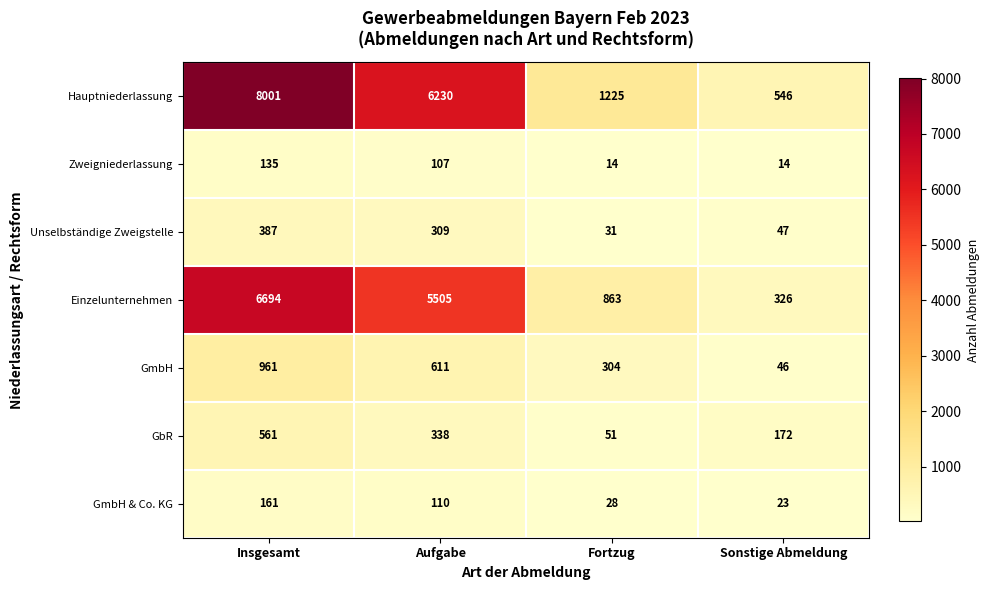

Reading left to right, list all the values displayed in this chart.

Hauptniederlassung: 8001	6230	1225	546
Zweigniederlassung: 135	107	14	14
Unselbständige Zweigstelle: 387	309	31	47
Einzelunternehmen: 6694	5505	863	326
GmbH: 961	611	304	46
GbR: 561	338	51	172
GmbH & Co. KG: 161	110	28	23